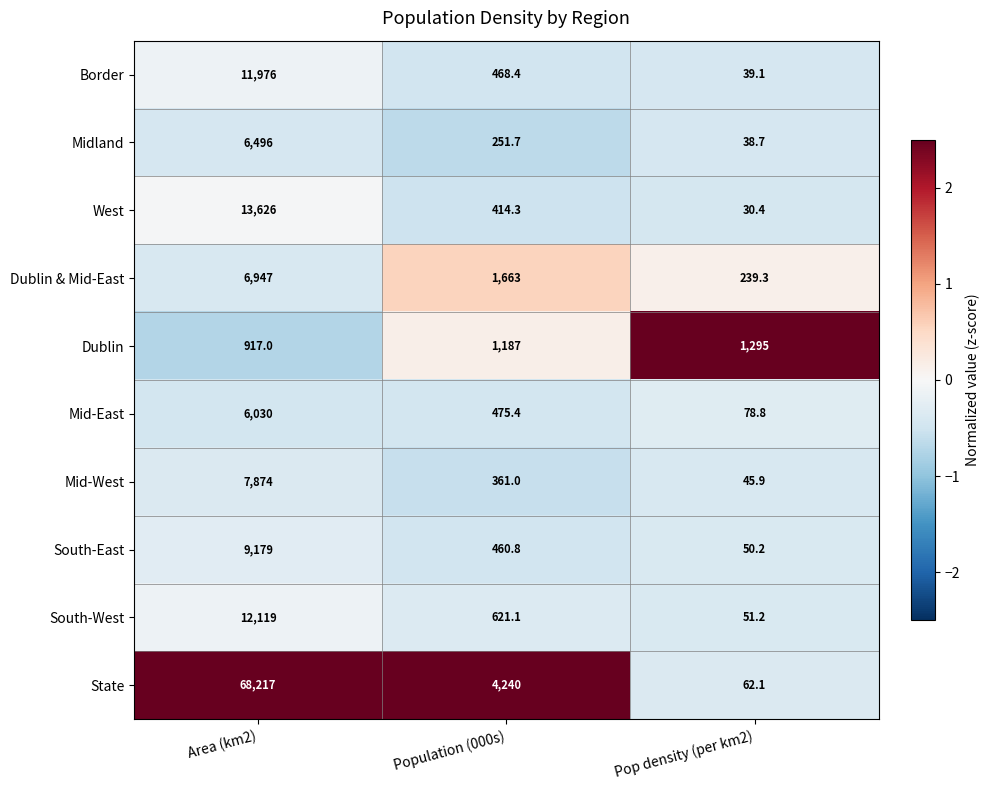

What is the average value of the Dublin series?

1133.0